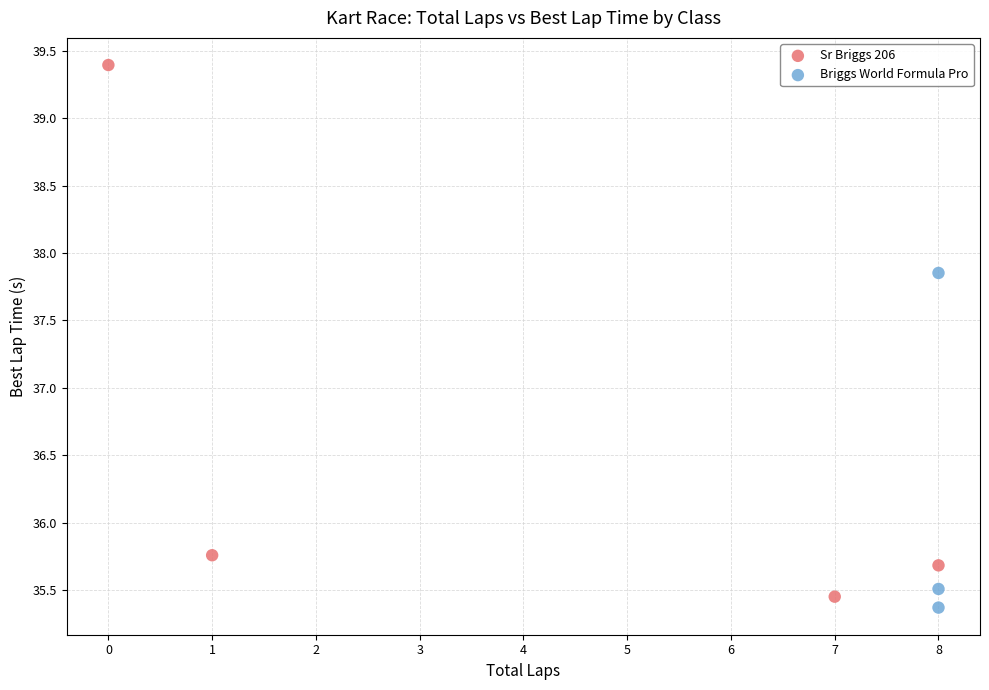

Which series contains the highest Y value?

Sr Briggs 206